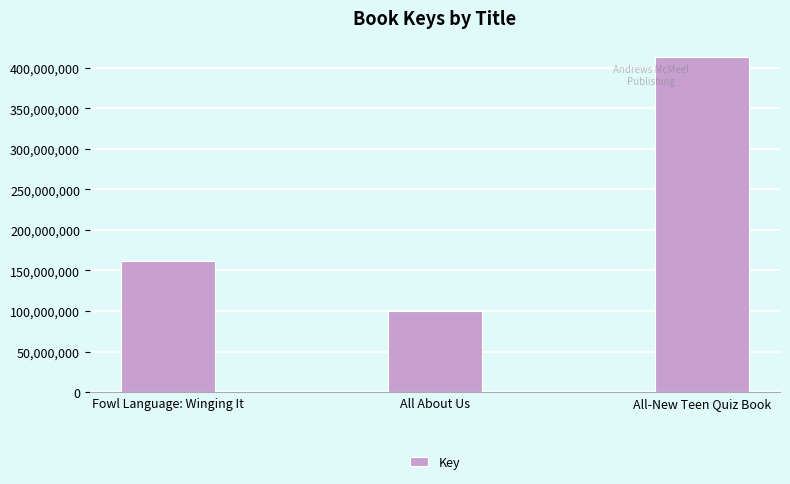

The chart shows a value of 100496178 at All About Us. True or false?

True